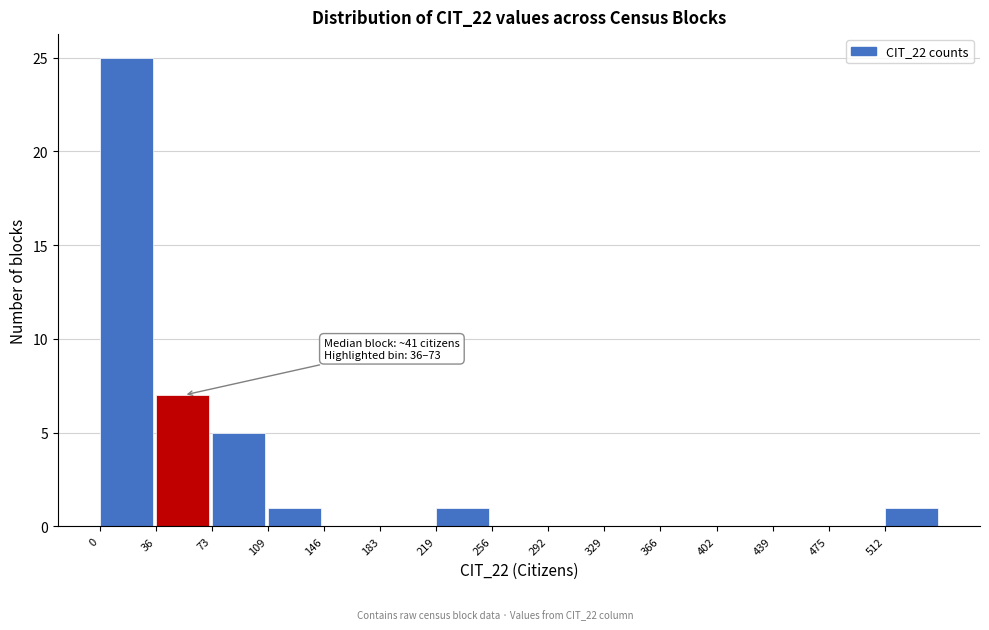

Which range on the x-axis has the tallest bar?

0 to 35